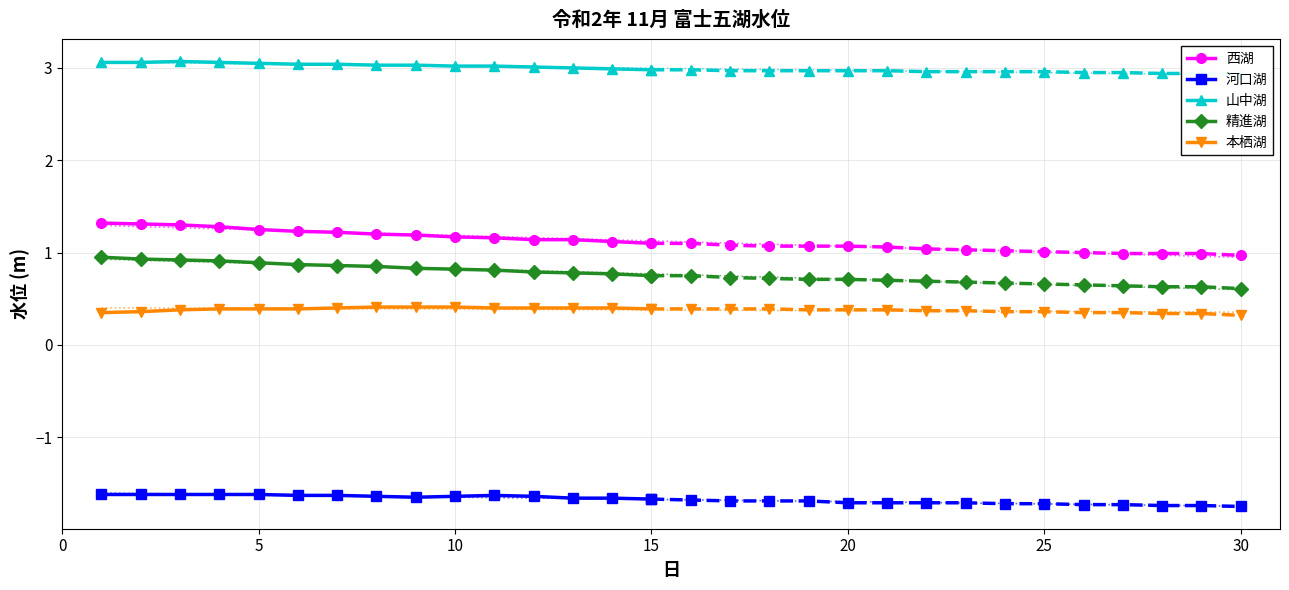

True or false: 西湖 and 精進湖 intersect in this chart.

False